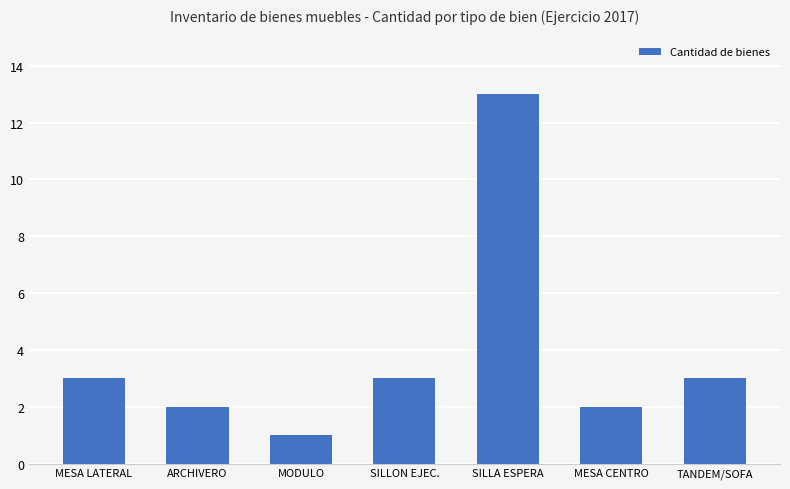

What is the approximate value at MESA LATERAL?

3